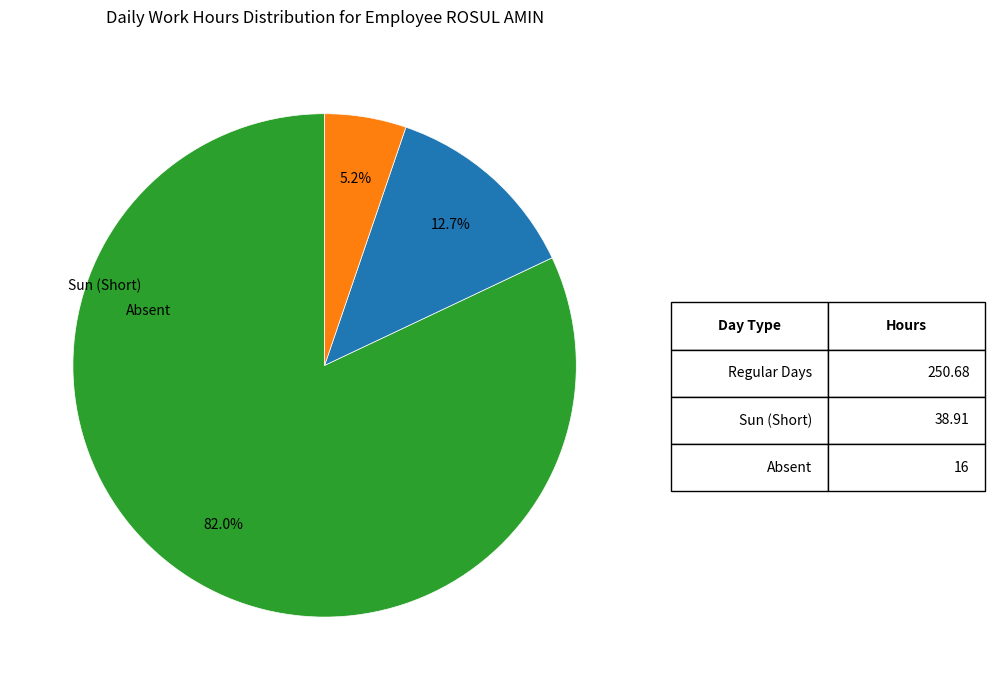

Does any single category account for the majority?

Yes